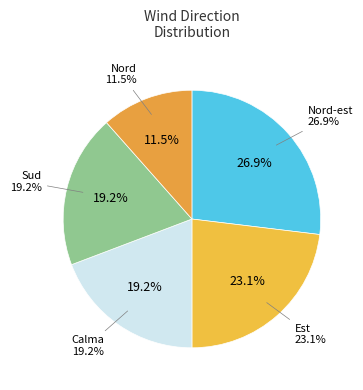

Rank the categories by value from highest to lowest.

Nord-est, Est, Calma, Sud, Nord